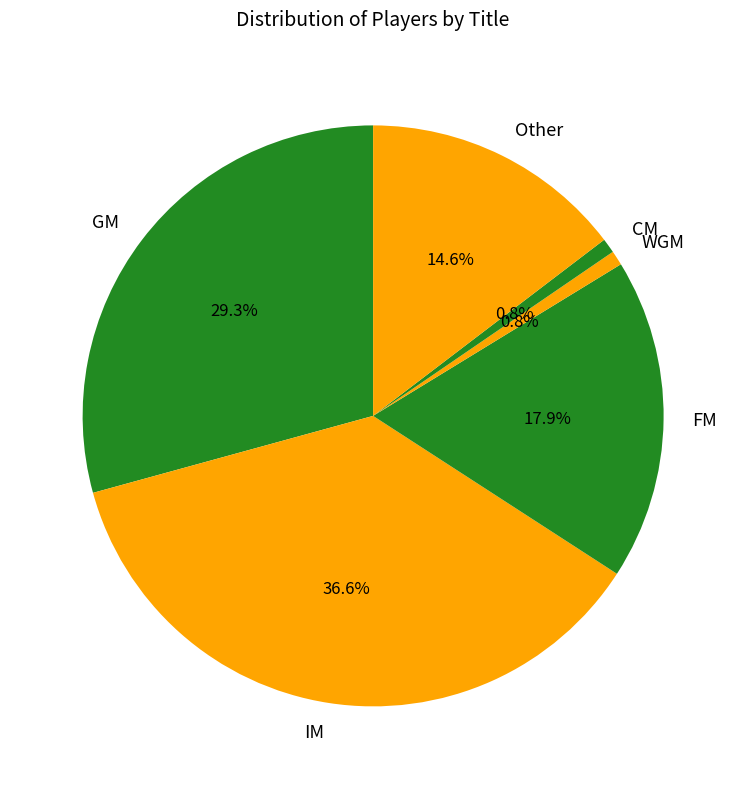

The CM slice represents 15% of the pie. True or false?

False